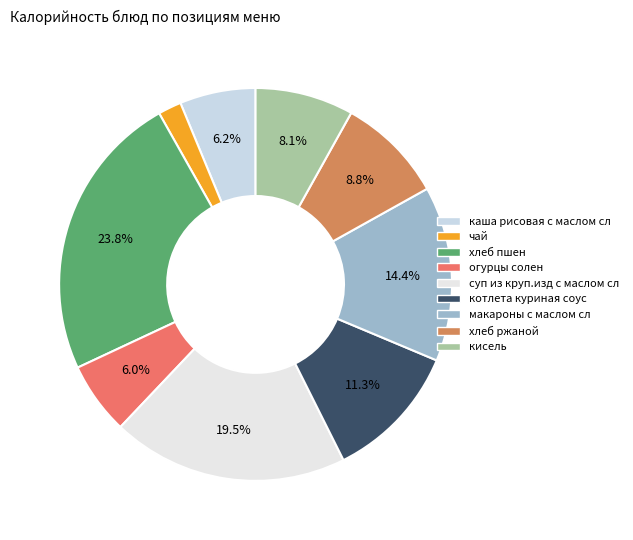

How many segments does this pie chart have?

9